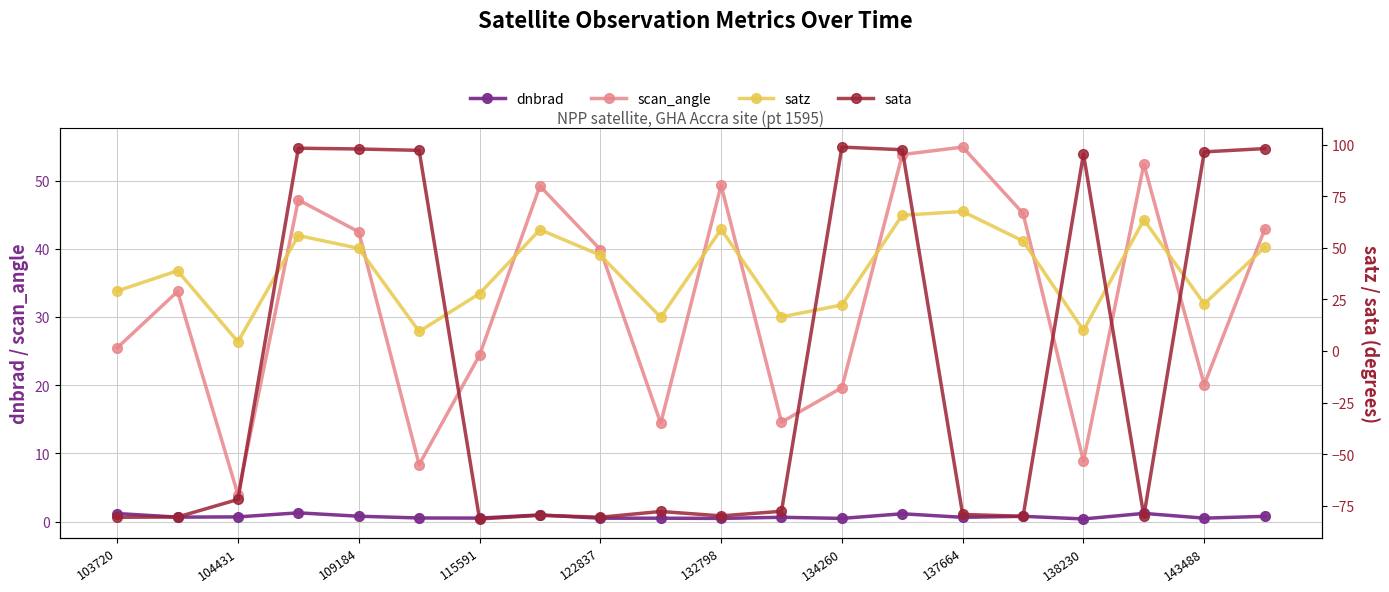

The value of scan_angle at 103720 is 35.3. True or false?

False